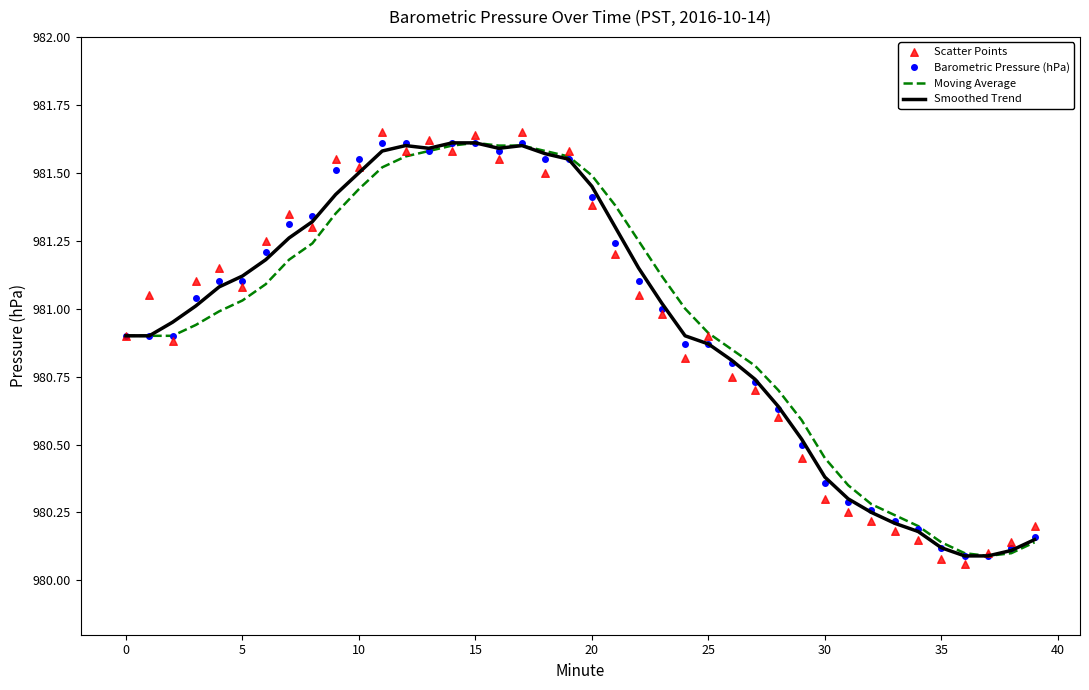

At how many categories does at least one series exceed 980?

40